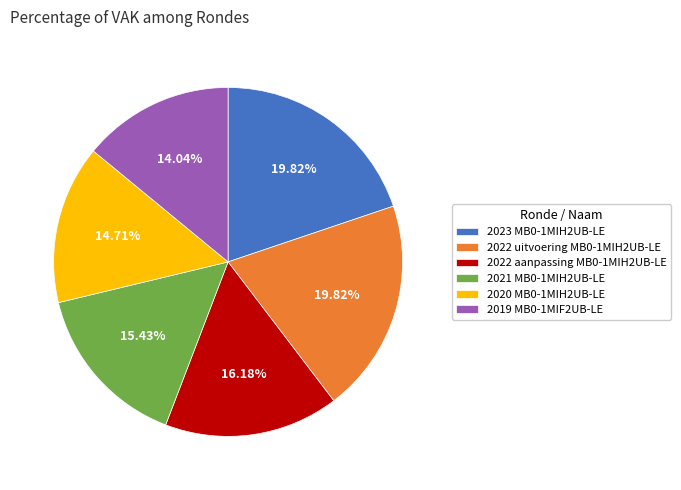

Does 2023 MB0-1MIH2UB-LE account for over 50% of the chart?

No